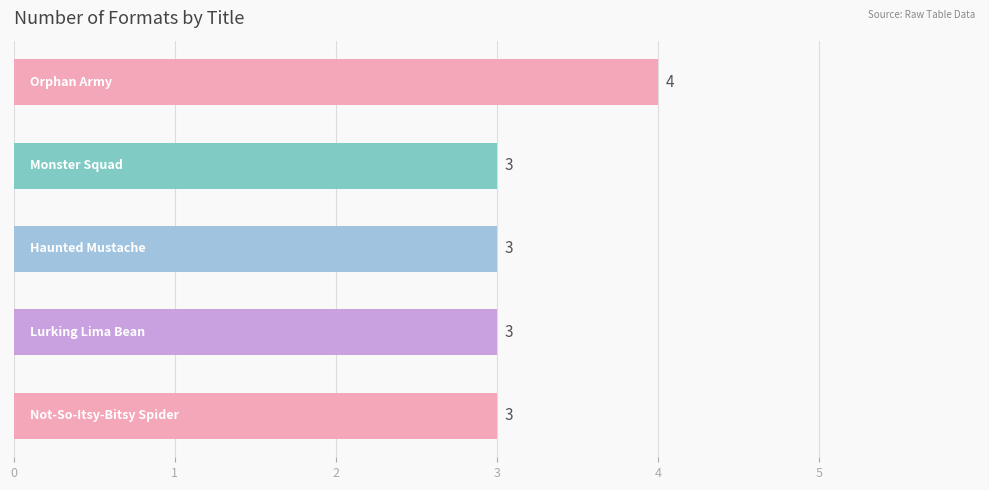

Reading bottom to top, list all the values displayed in this chart.

3	3	3	3	4